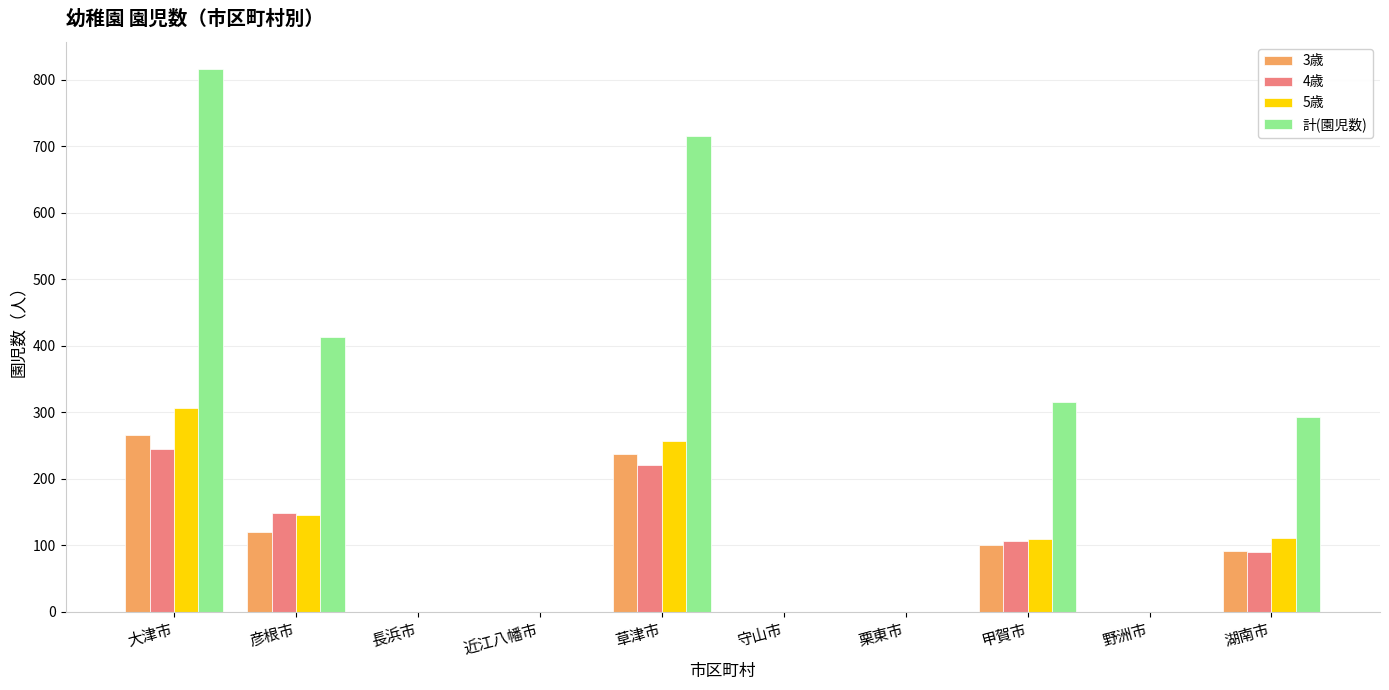

What is the total value across all series at 甲賀市?

630